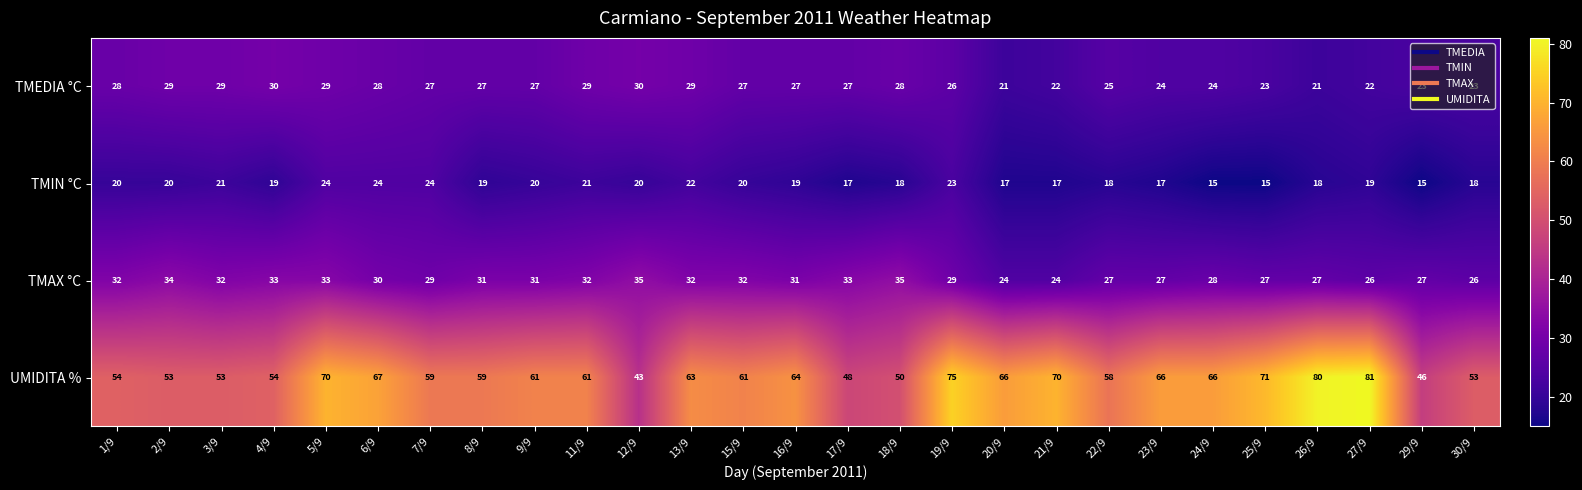

What is the total value across all series at 2/9?

136